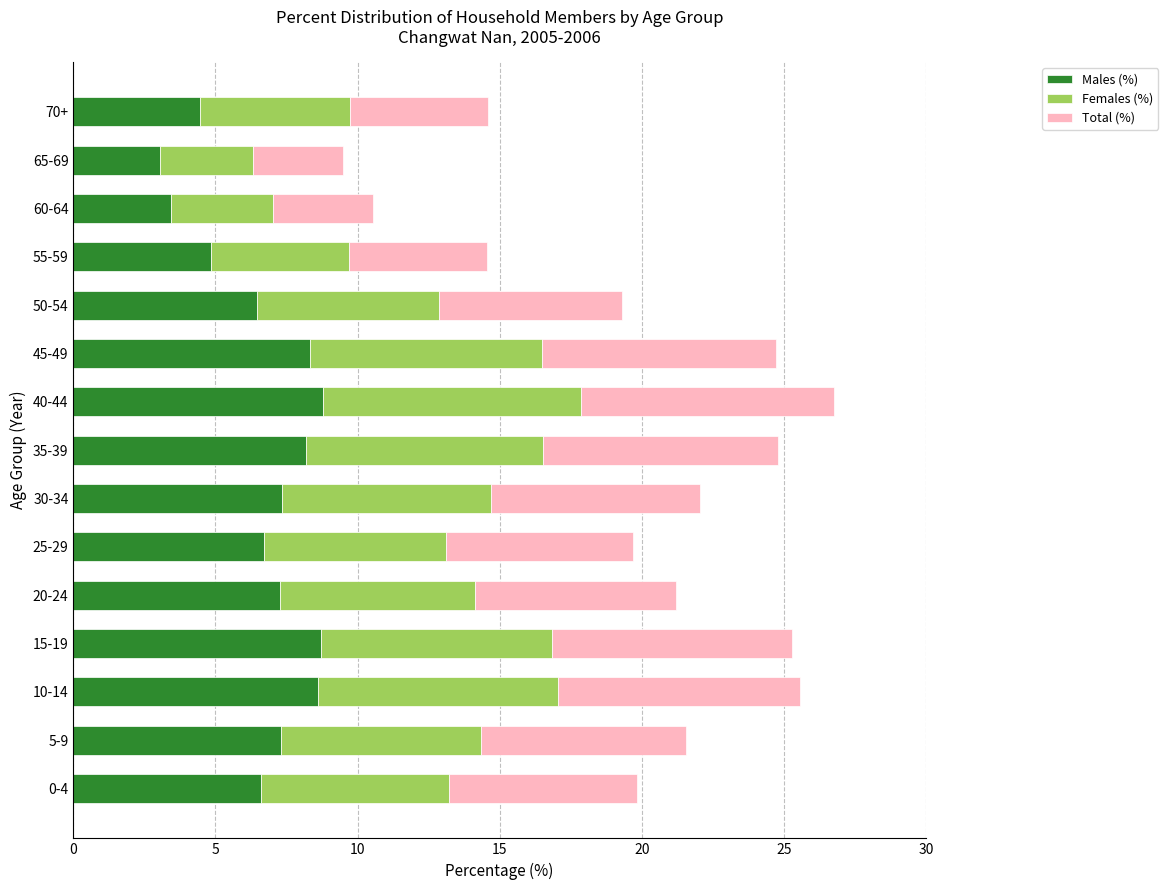

What are all the series names shown in the legend?

Males (%), Females (%), Total (%)